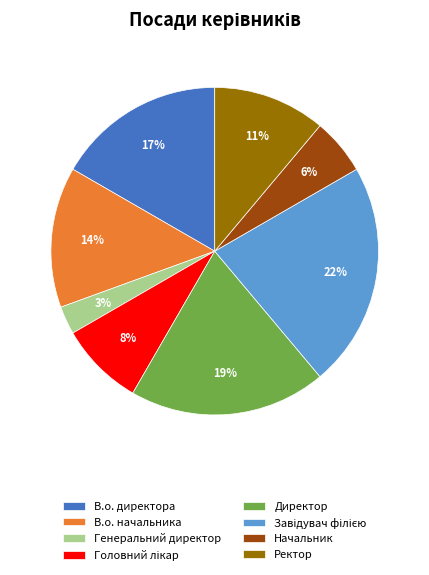

To the nearest percent, what portion does Начальник represent?

6%